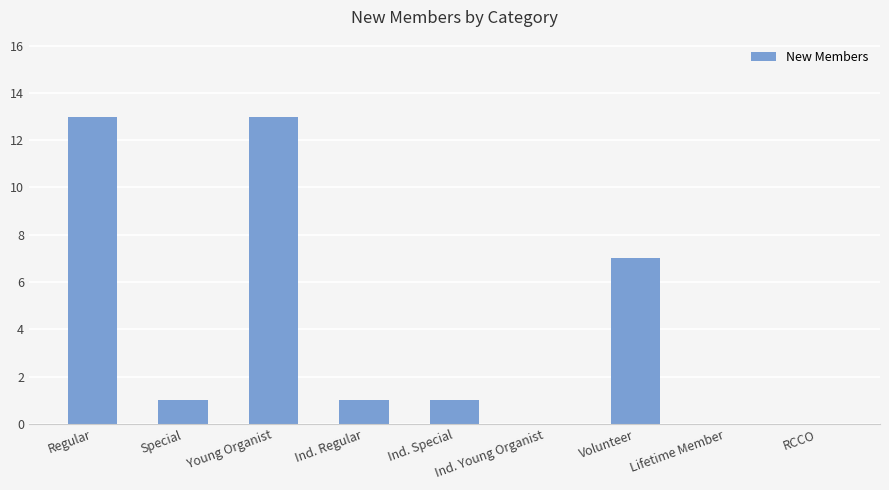

What is the change in value from Ind. Regular to RCCO?

-1